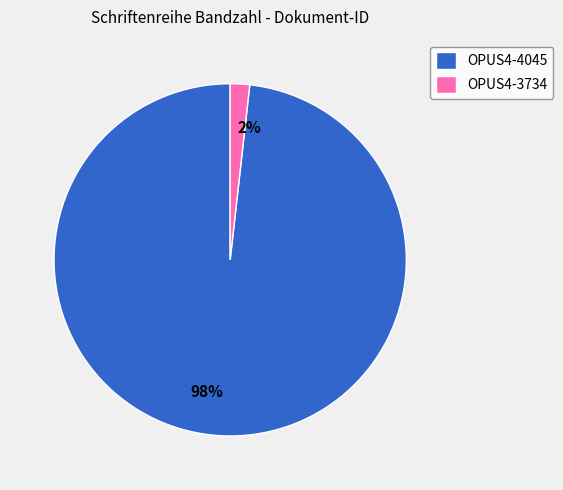

Between OPUS4-3734 and OPUS4-4045, which is larger?

OPUS4-4045